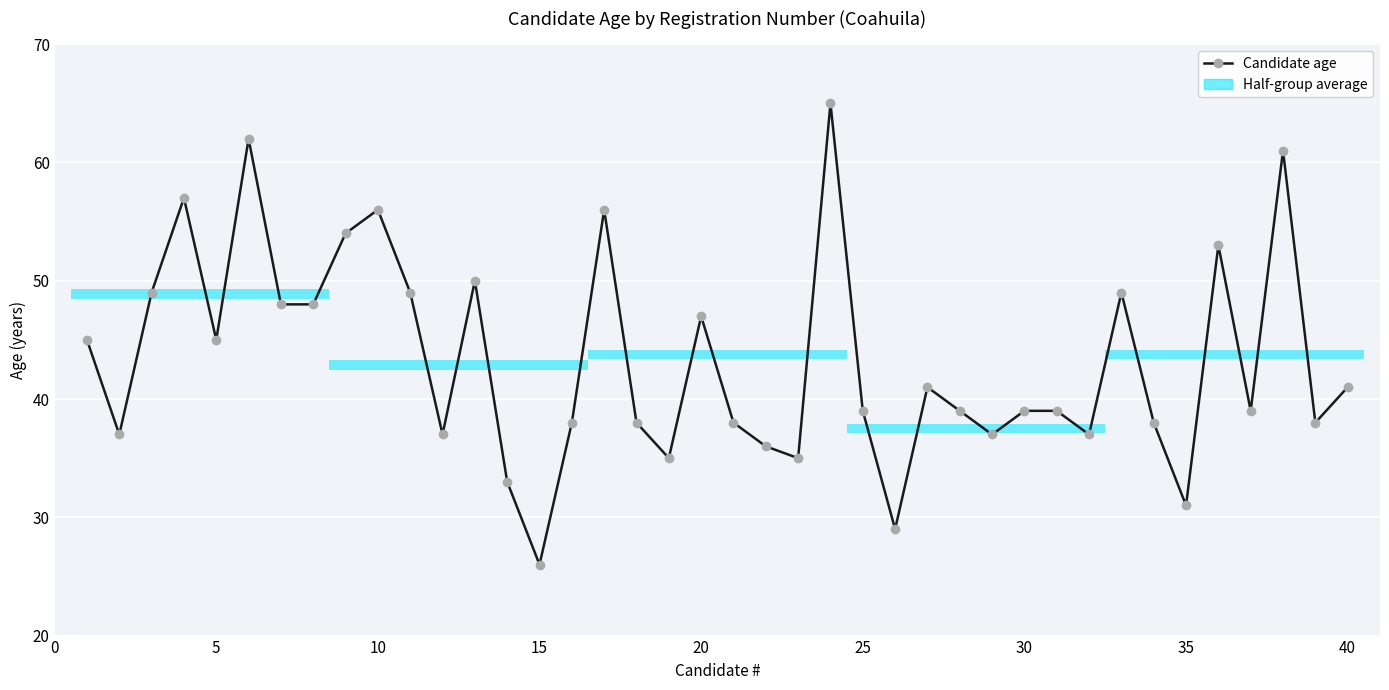

True or false: there are more than 2 points higher than both neighbors.

True